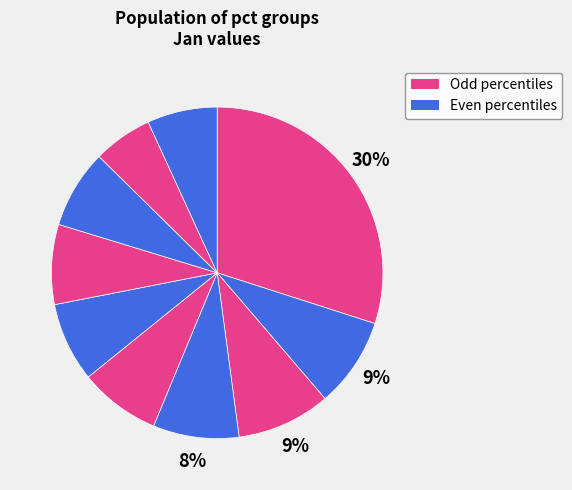

Which category has the biggest portion of the pie?

pct05